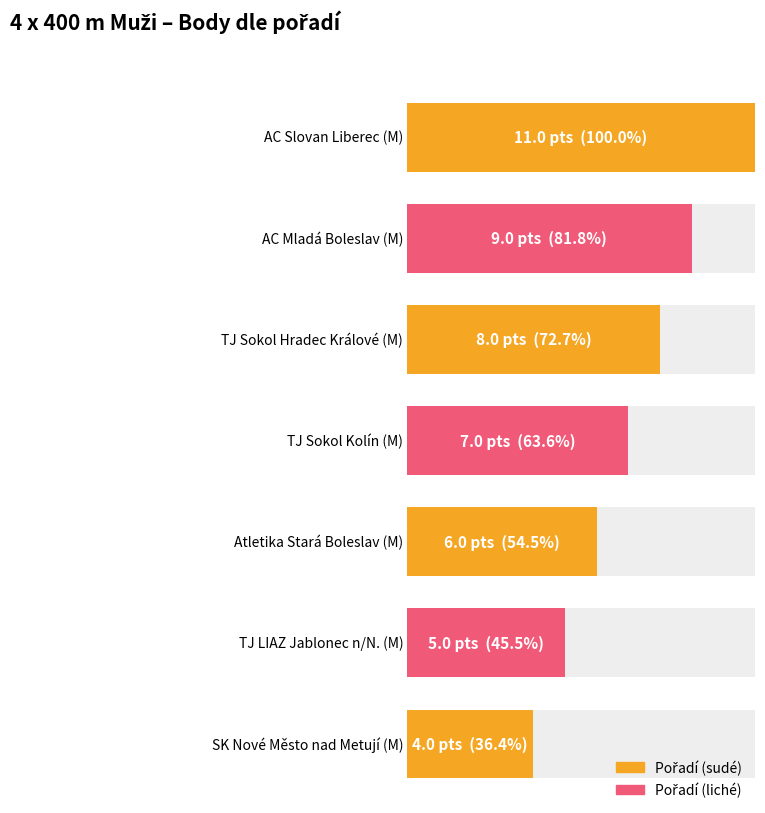

What is the maximum value shown in the chart?

11